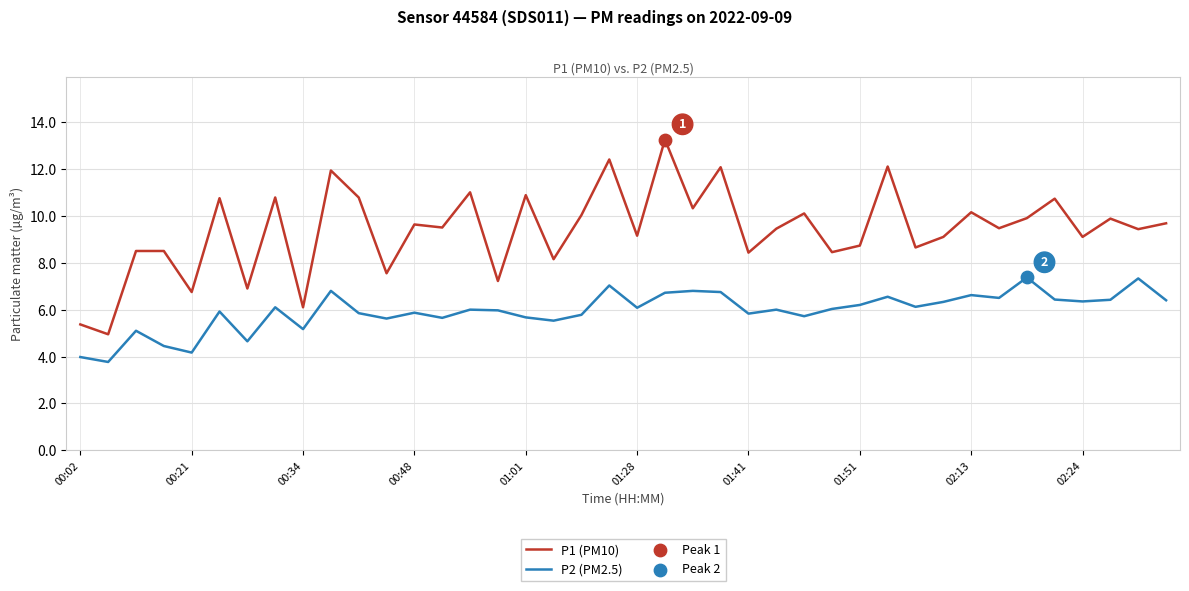

Which series has the largest total across all categories?

P1 (PM10)